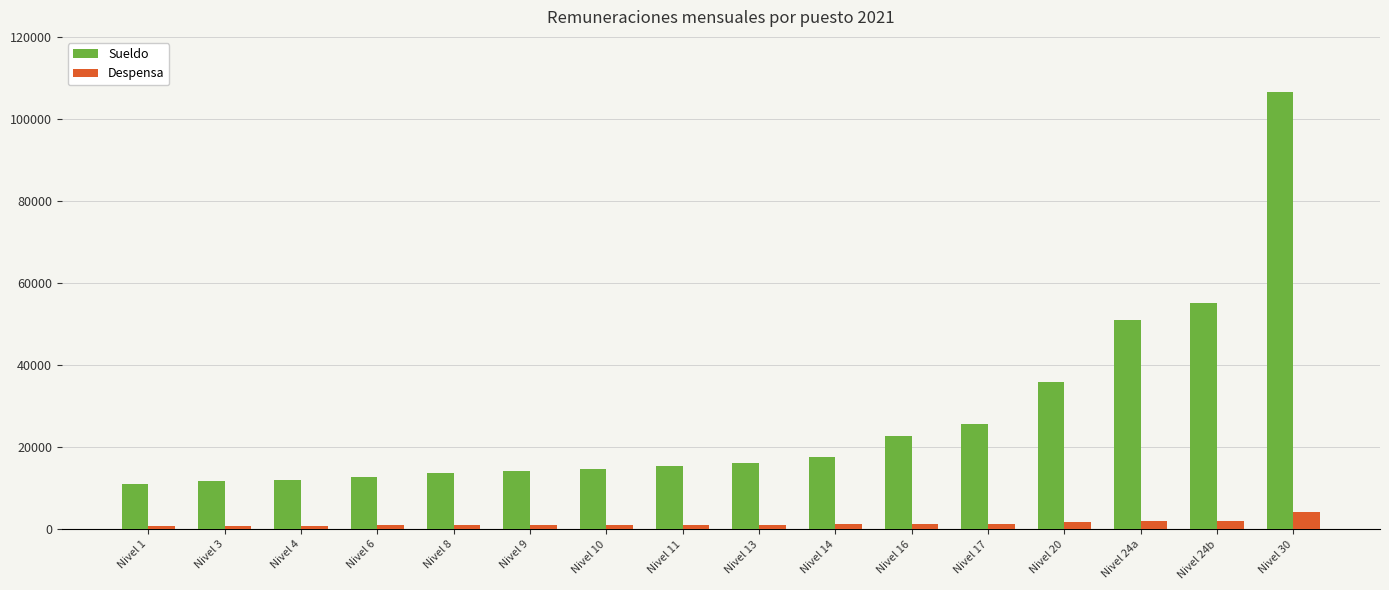

Are the bars grouped side by side (vs. stacked)?

Yes